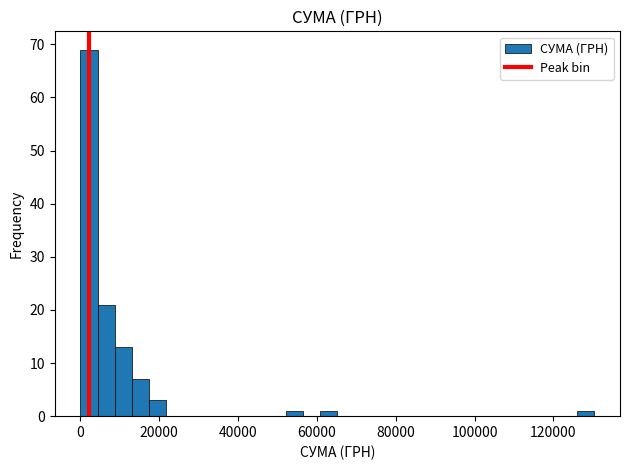

Around what value on the x-axis is the tallest bar? Give the approximate position of its centre, as read against the axis.

2000